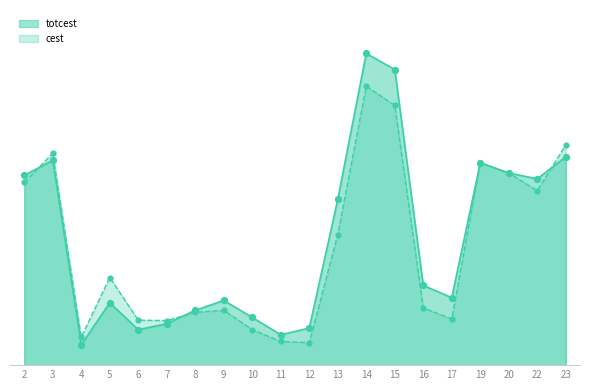

Is the value of totcest at 22 greater than the value of cest at 4?

Yes